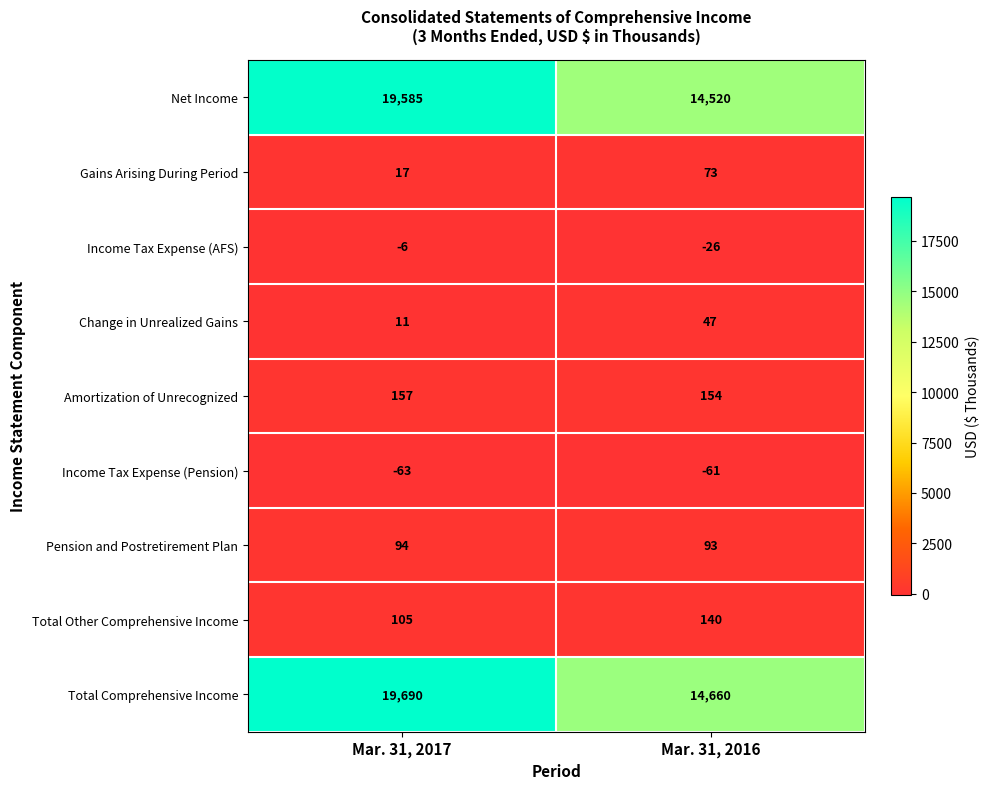

Which category has the highest value in the Total Other Comprehensive Income series?

Mar. 31, 2016